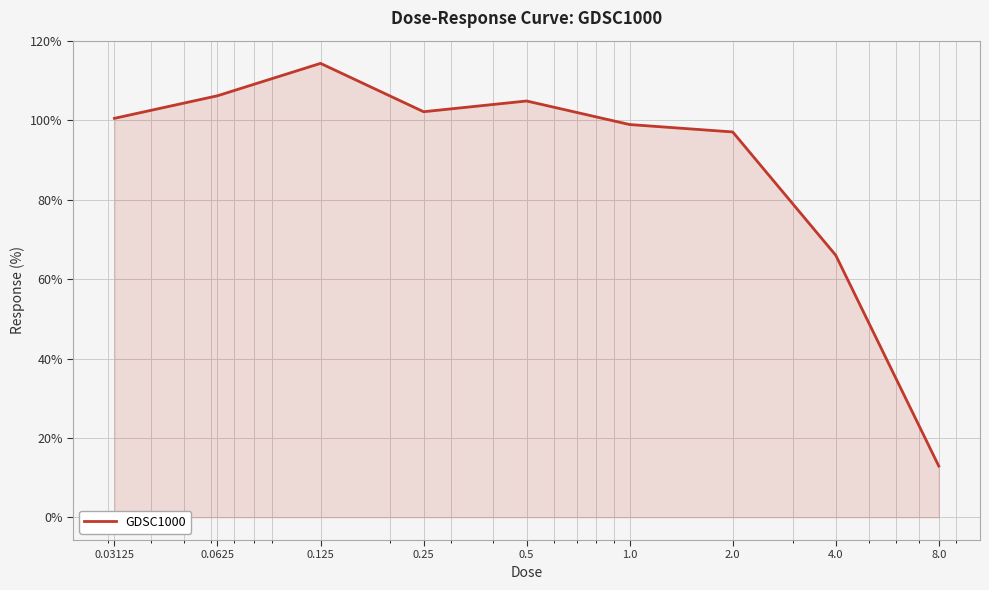

Reading left to right, what are all the values shown in this chart?

100.5	106.2	114.4	102.2	104.9	99.0	97.1	66.0	12.9